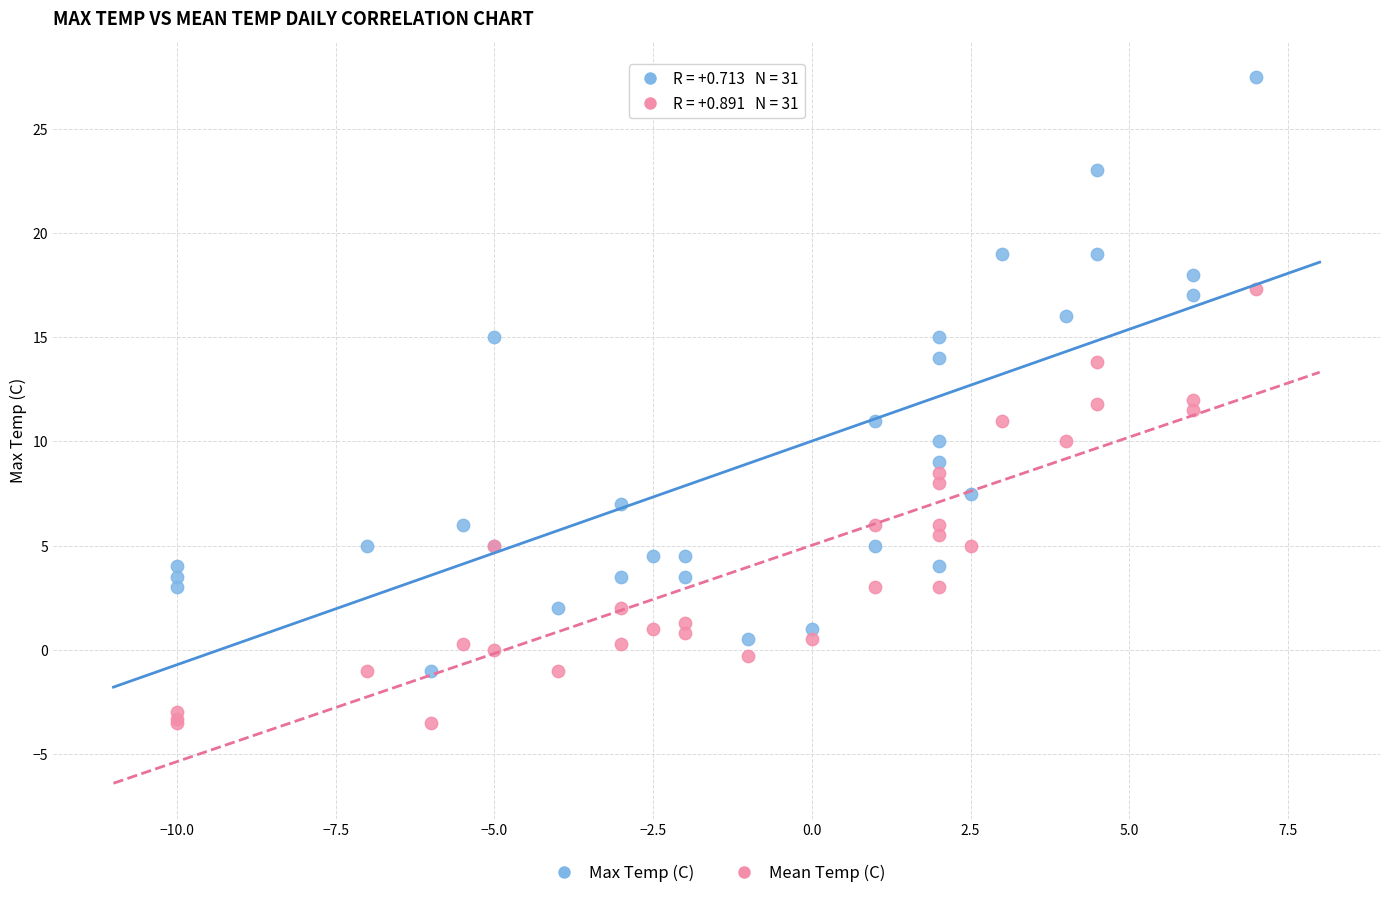

Which series has the largest Y range (max minus min)?

Max Temp (C)